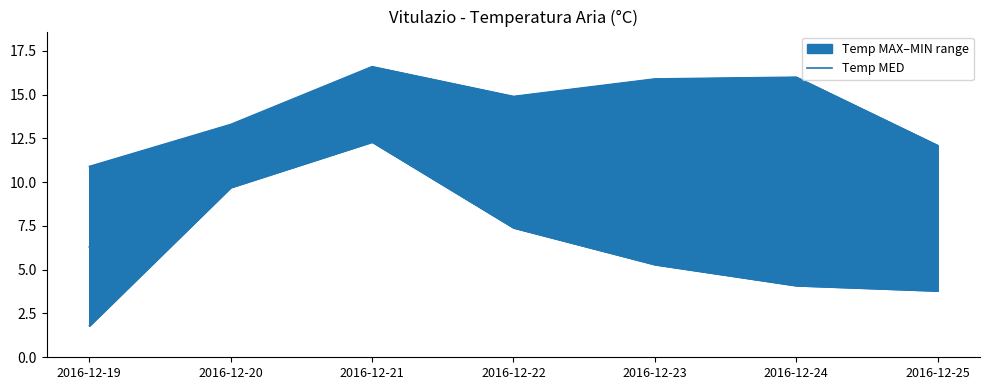

How many interior local peaks does the Temp MIN series have?

1